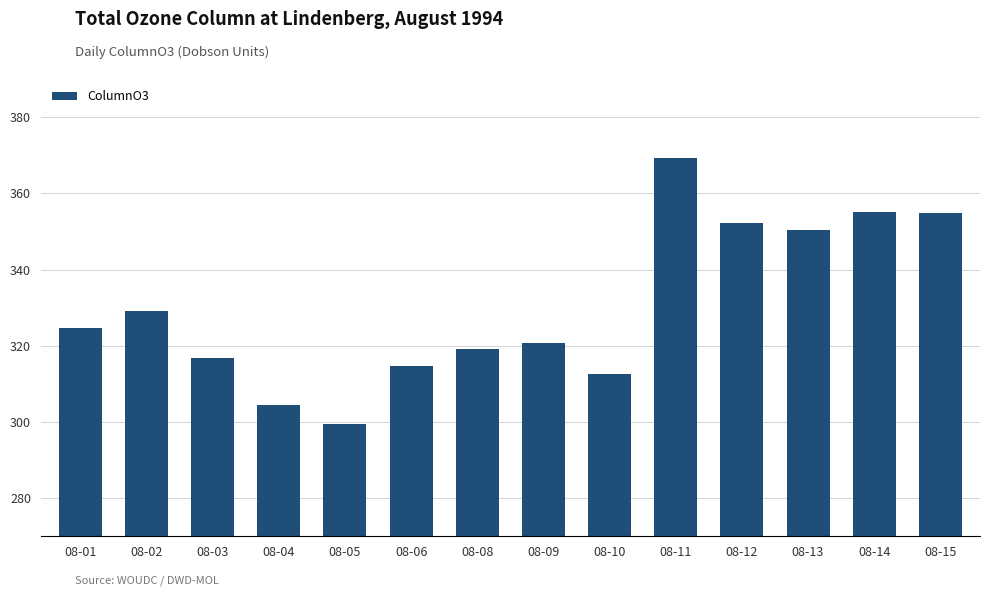

Which category has the lowest value across all series?

08-05